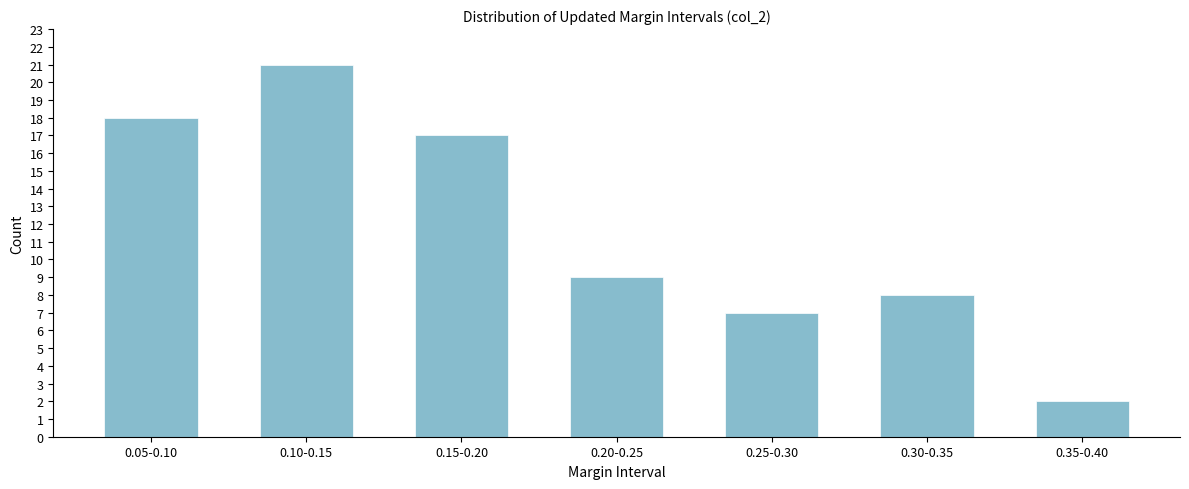

Reading right to left, list all the values displayed in this chart.

2	8	7	9	17	21	18